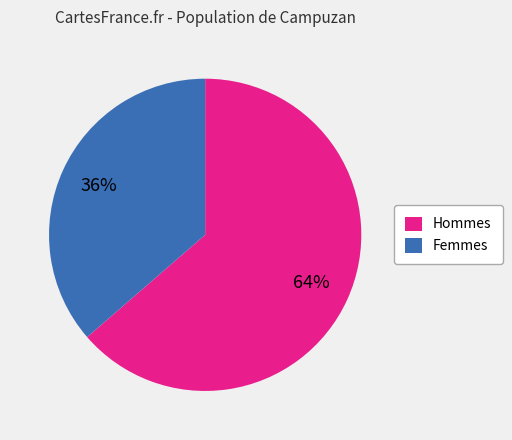

Count the number of slices in the pie.

2